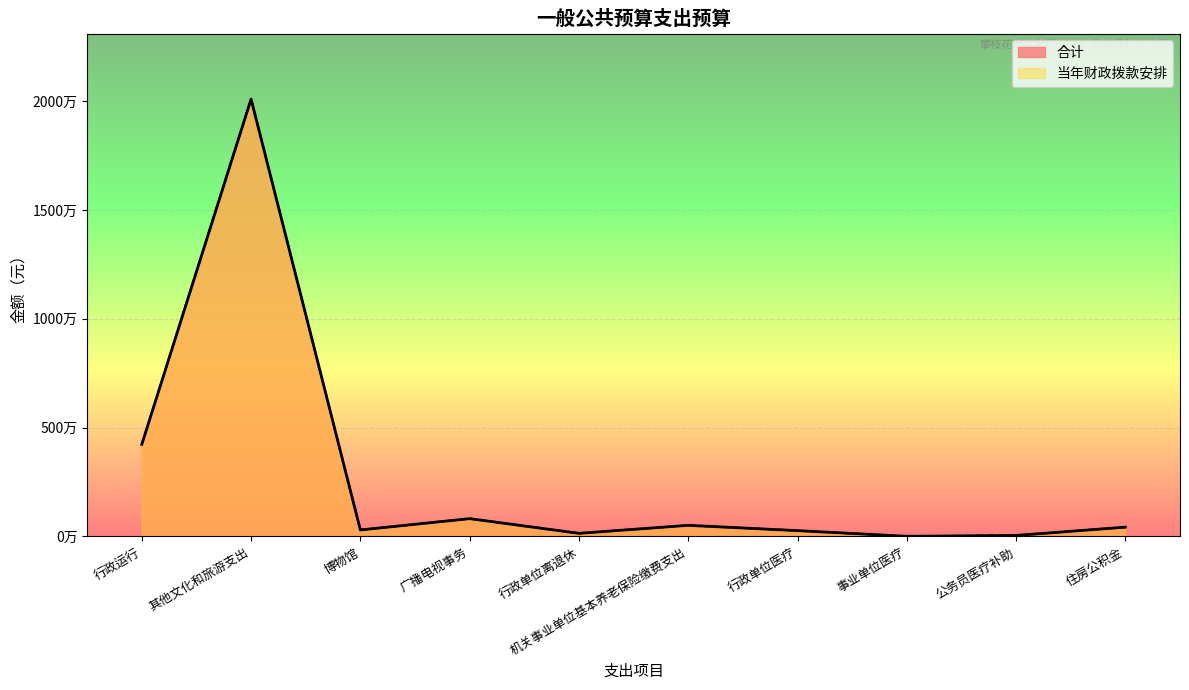

Reading left to right, transcribe all the data shown in this chart.

合计: 4229747.9	20093978.3	300000.0	818700.0	143755.3	510766.1	268281.6	7217.3	46800.0	427692.0
当年财政拨款安排: 4229747.9	20093978.3	300000.0	818700.0	143755.3	510766.1	268281.6	7217.3	46800.0	427692.0